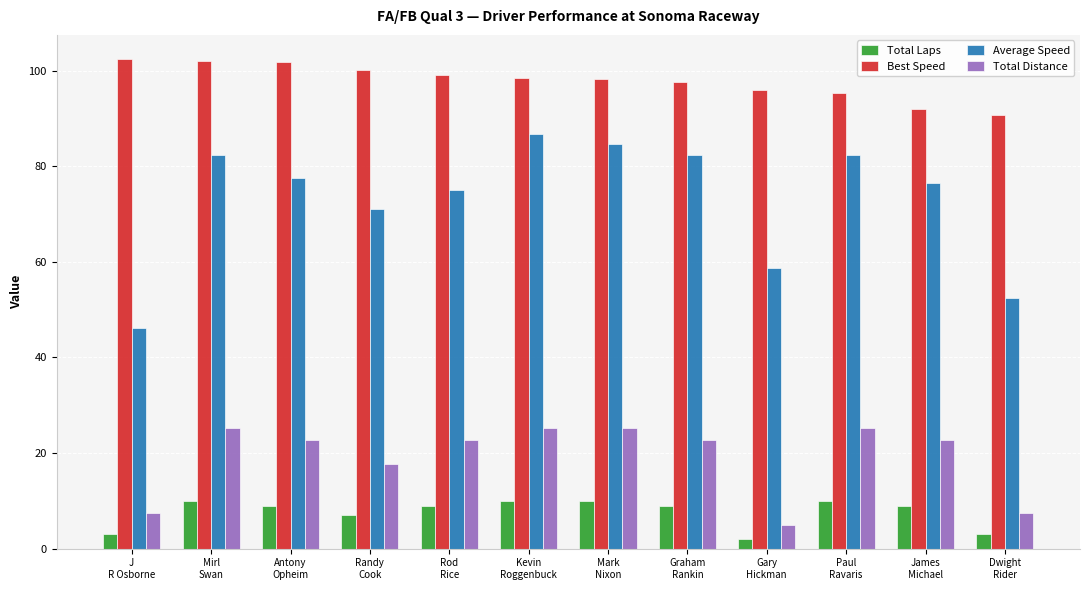

Are the bars horizontal?

No